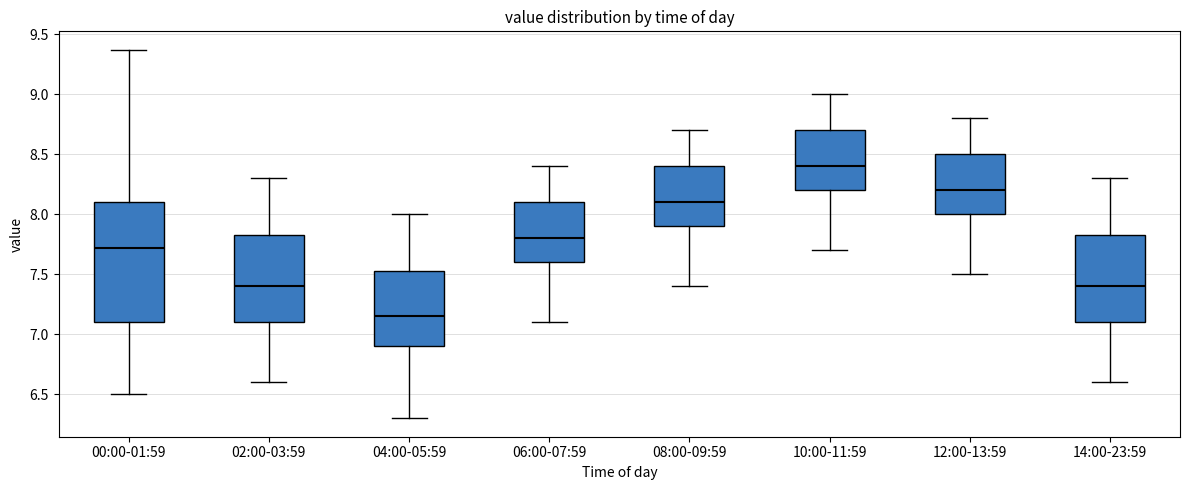

Which box has the lowest median line?

04:00-05:59